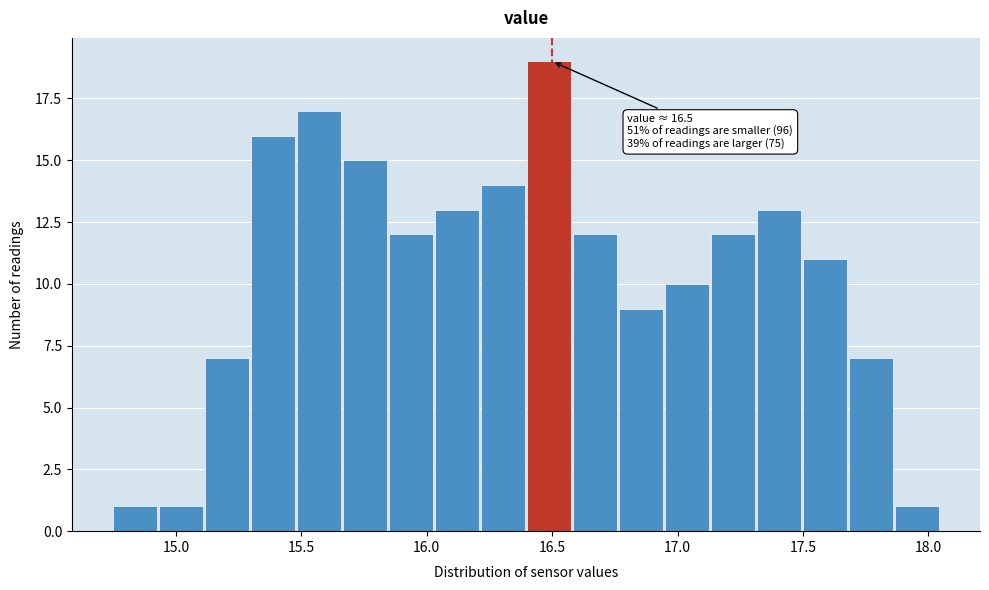

Around what value on the x-axis is the tallest bar? Give the approximate position of its centre, as read against the axis.

16.50